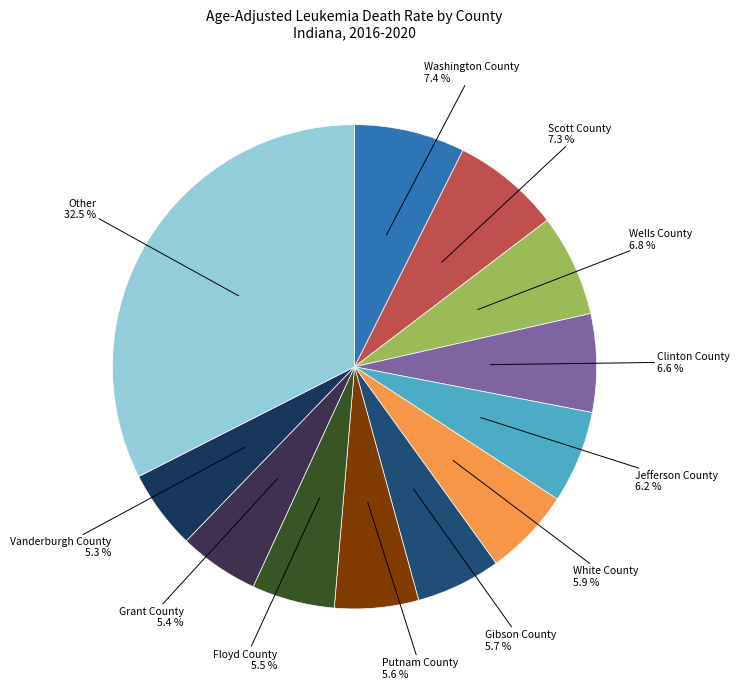

How many slices are in this pie chart?

12